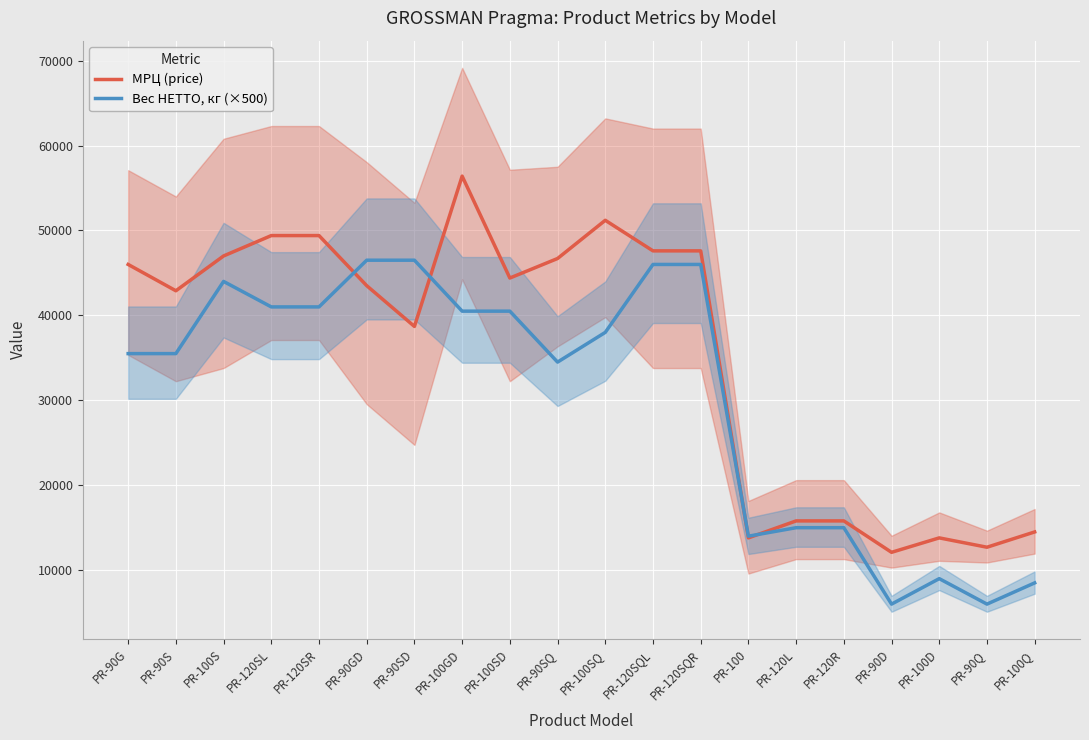

What is the difference between the second highest and second lowest values in the МРЦ (price) series?

38500